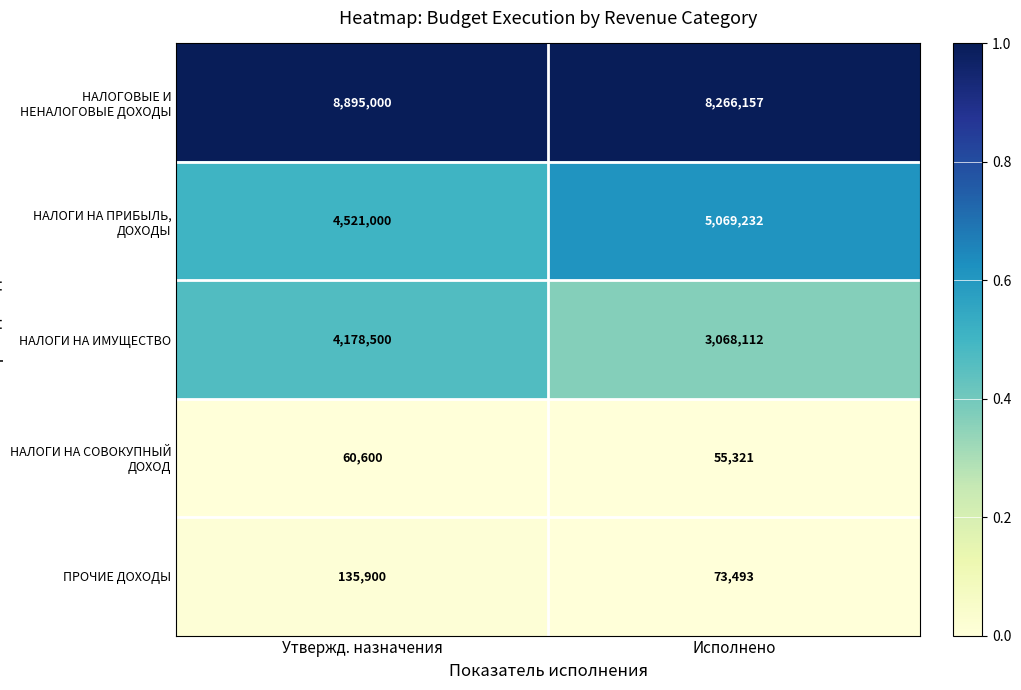

The НАЛОГИ НА ПРИБЫЛЬ, ДОХОДЫ series shows 5069232 at Исполнено. True or false?

True